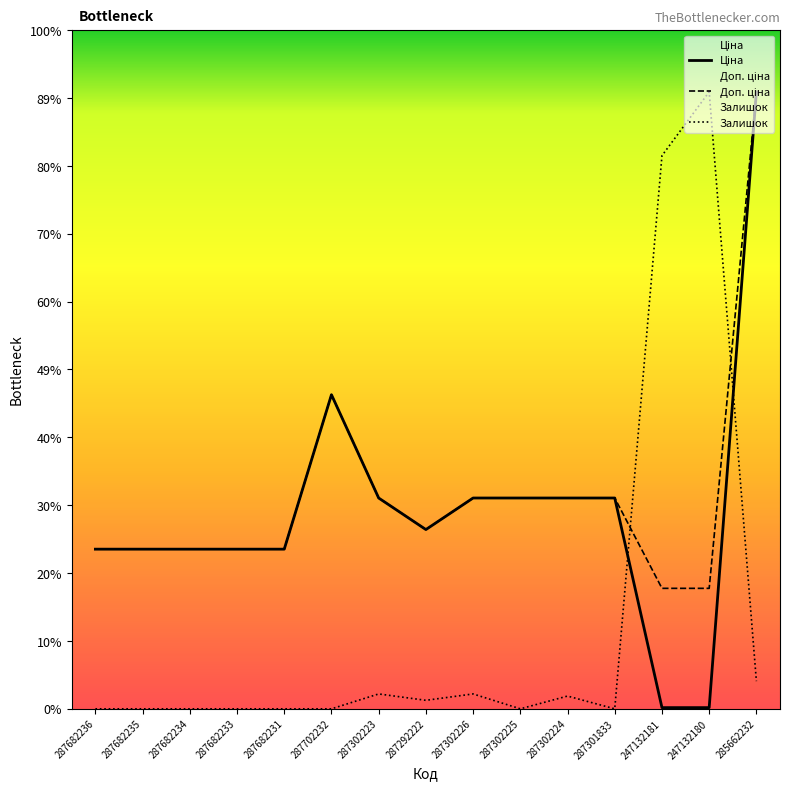

Which series ends up on top after the final intersection of Залишок and Доп. ціна?

Доп. ціна